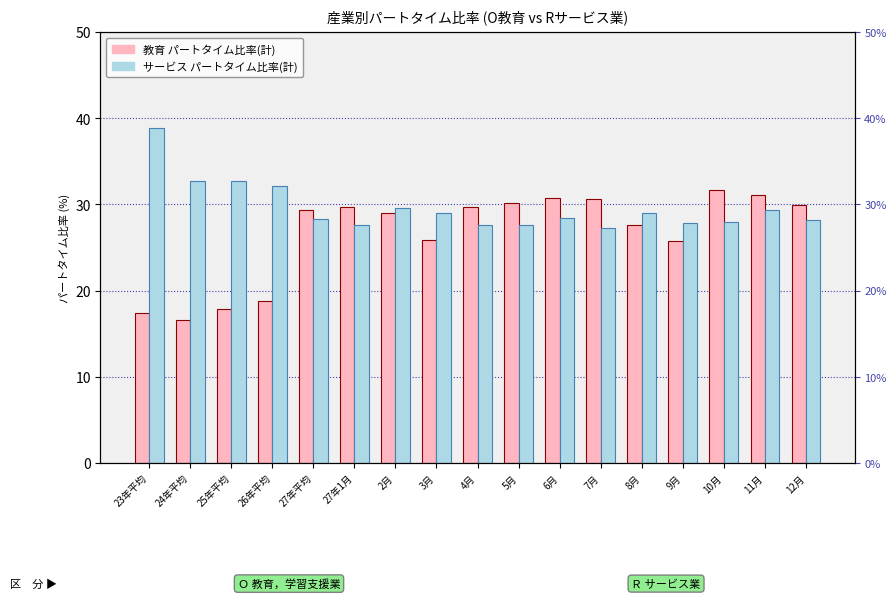

Between 27年1月 and 26年平均, which is larger?

27年1月